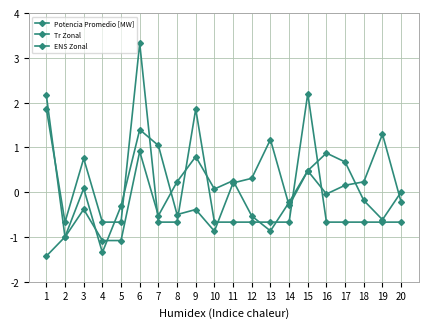

Is this an area chart (filled region under the line)?

No